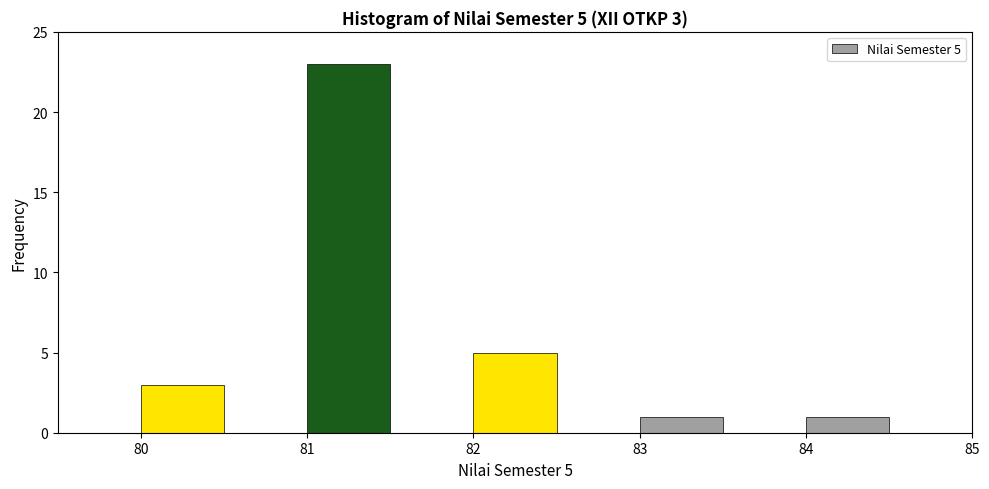

Over which range of the x-axis is the bar tallest?

81.0 to 81.5